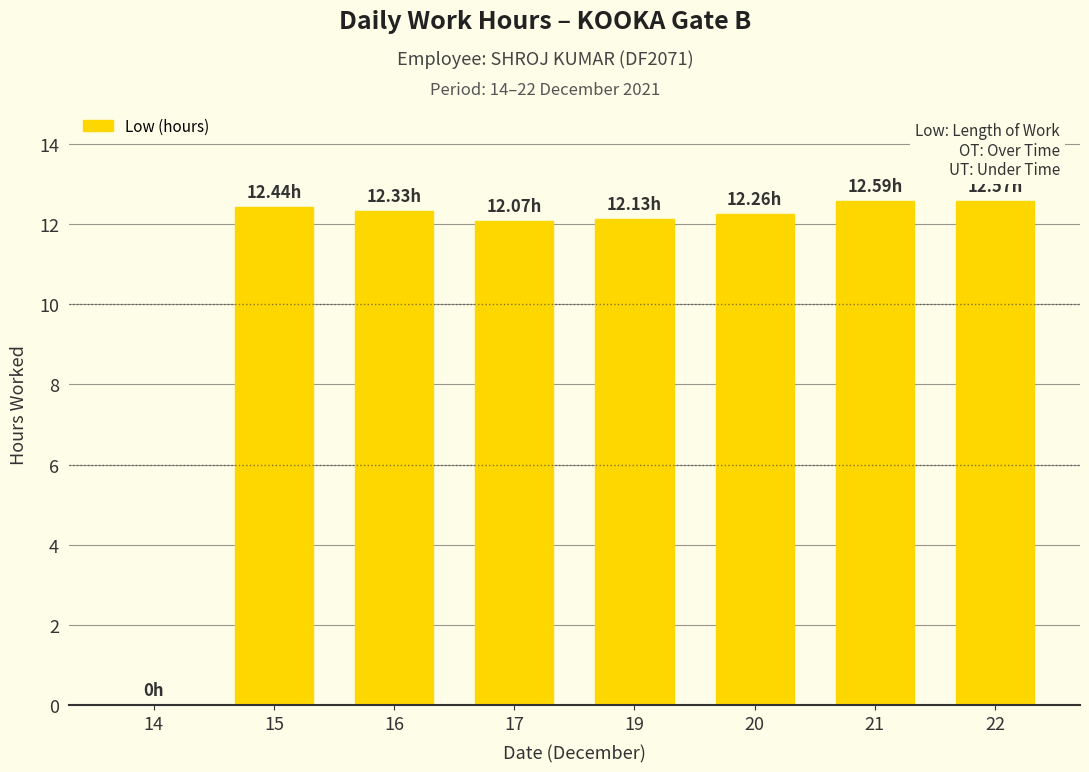

What is the sum of all values?

86.4